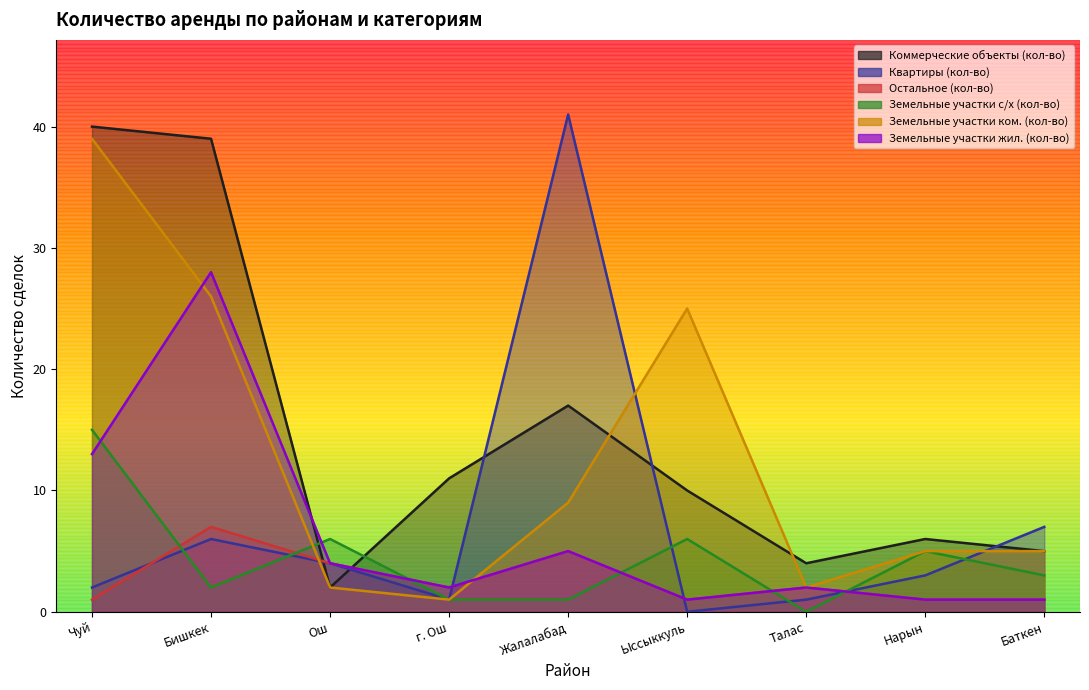

Where does the Квартиры (кол-во) series first go above 3?

Бишкек